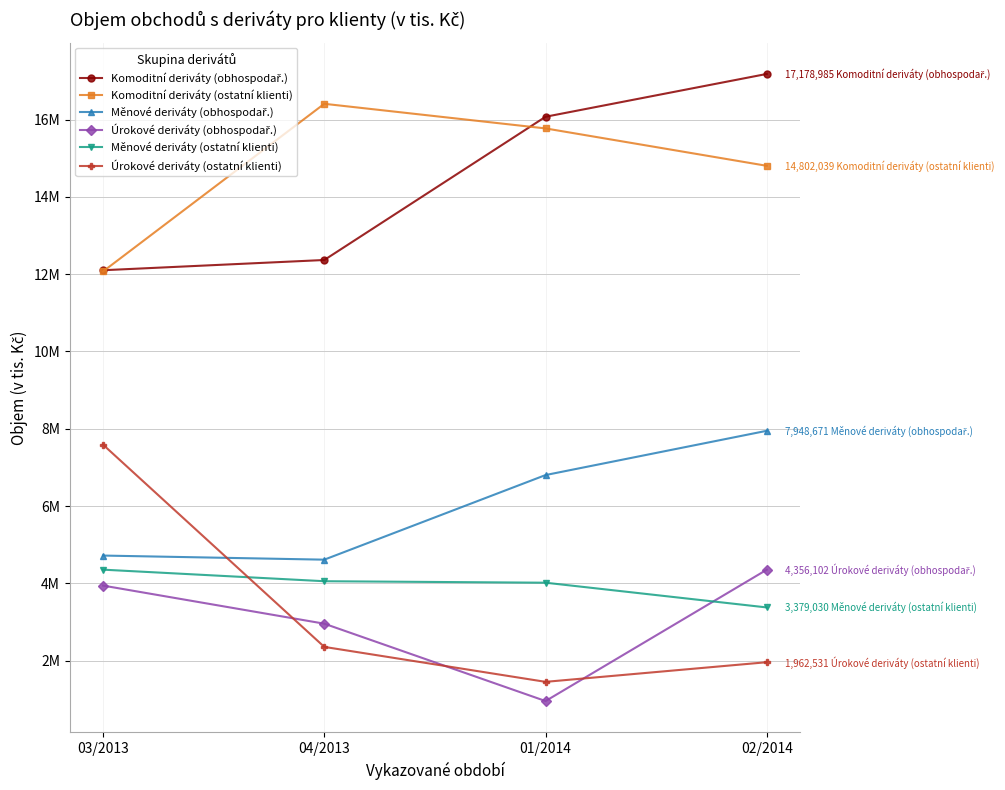

List the labels in order of Komoditní deriváty (obhospodař.) value, smallest first.

03/2013, 04/2013, 01/2014, 02/2014